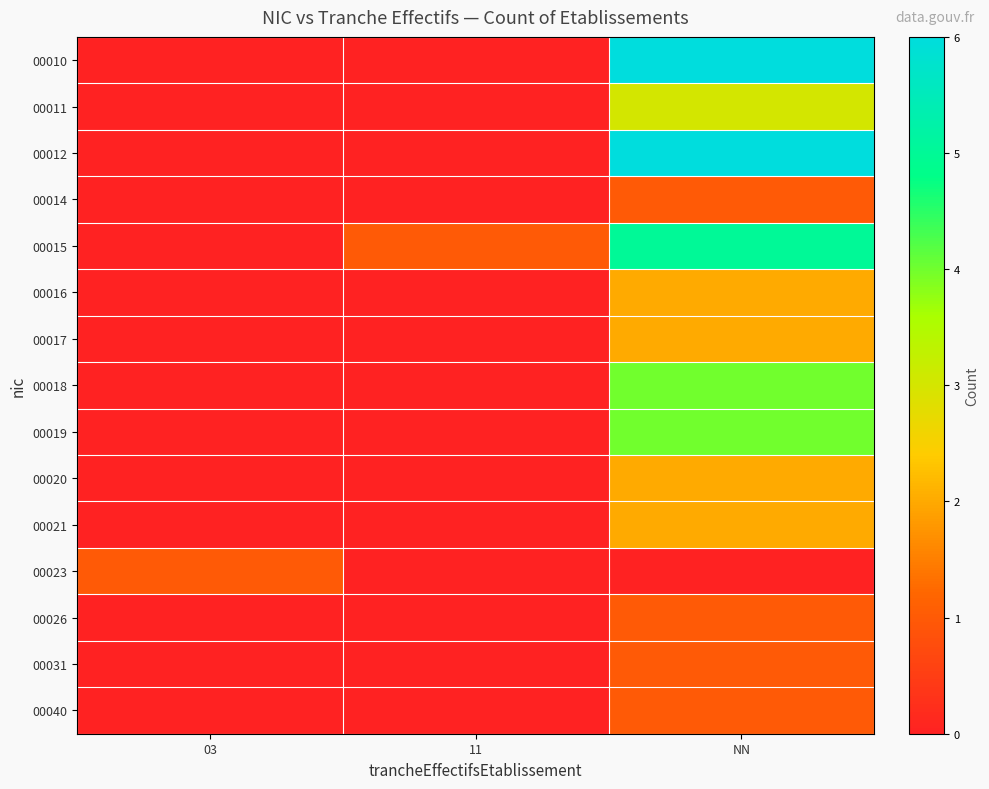

Rank the series by their maximum value, from lowest to highest.

00014, 00023, 00026, 00031, 00040, 00016, 00017, 00020, 00021, 00011, 00018, 00019, 00015, 00010, 00012